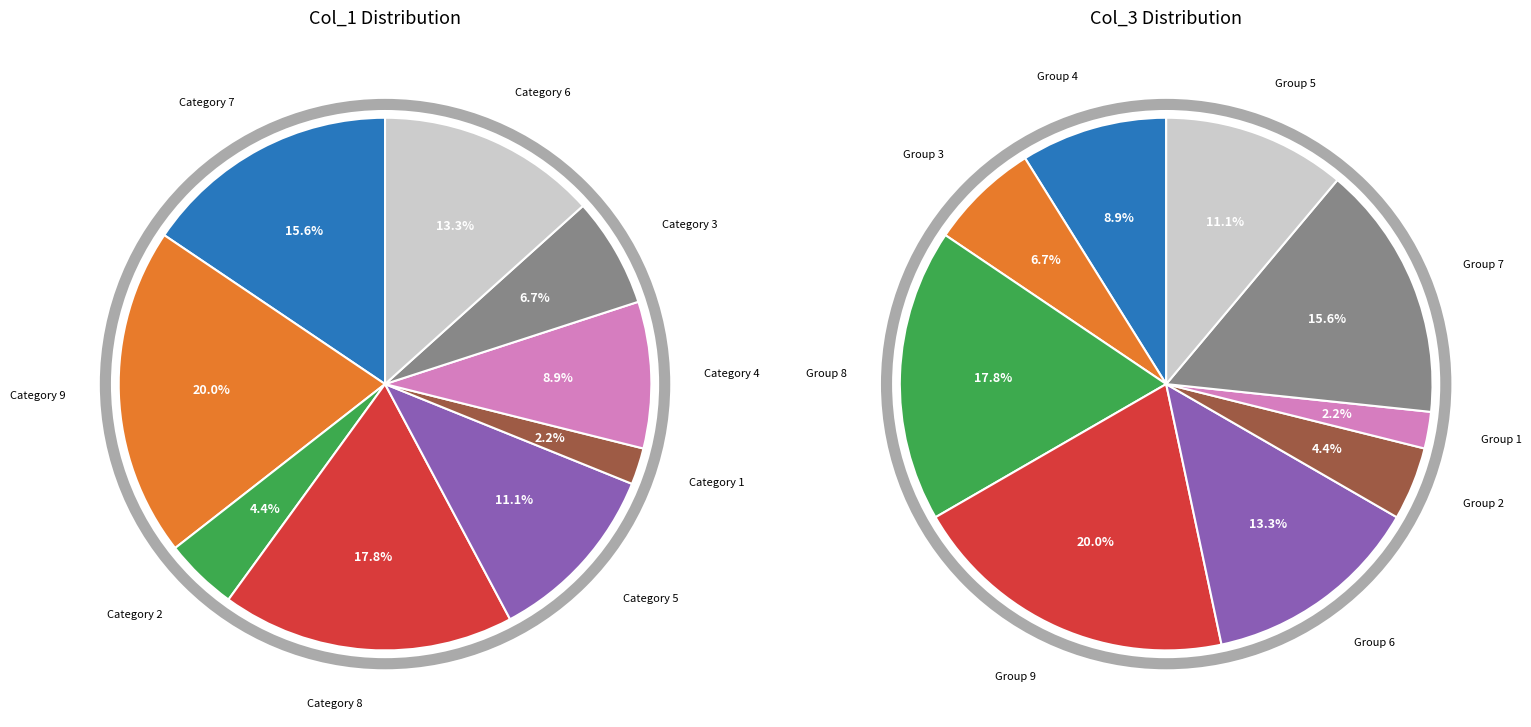

Is it true that 7 is 2% of the pie?

False